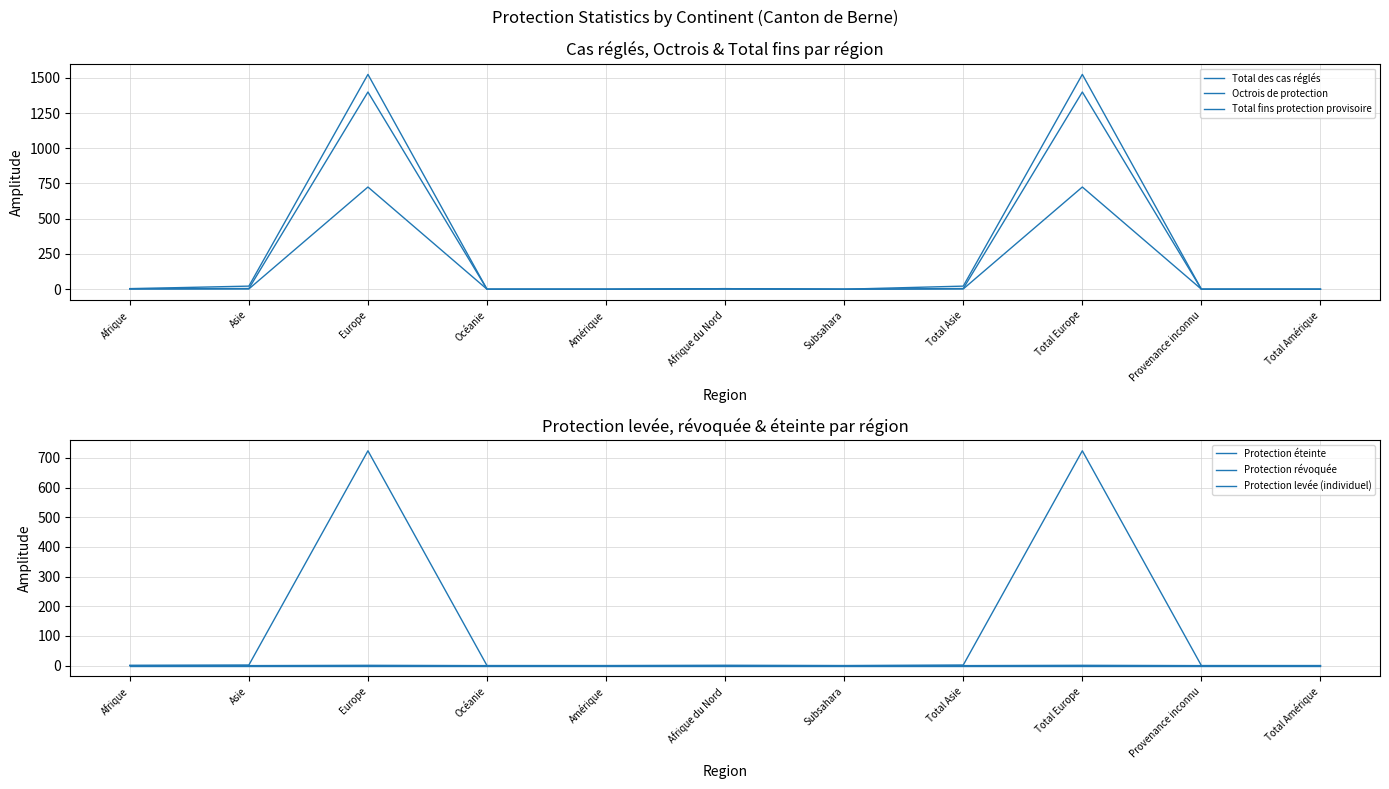

Where is the first local minimum for Total des cas réglés?

Subsahara